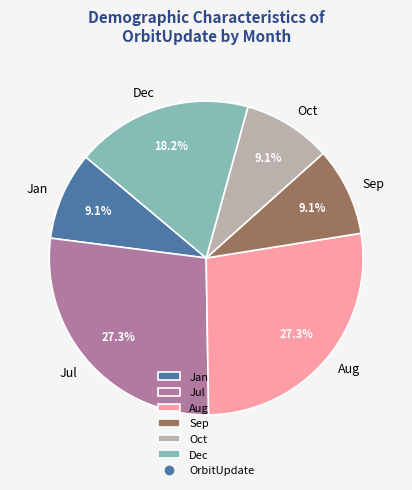

Count the number of slices in the pie.

6